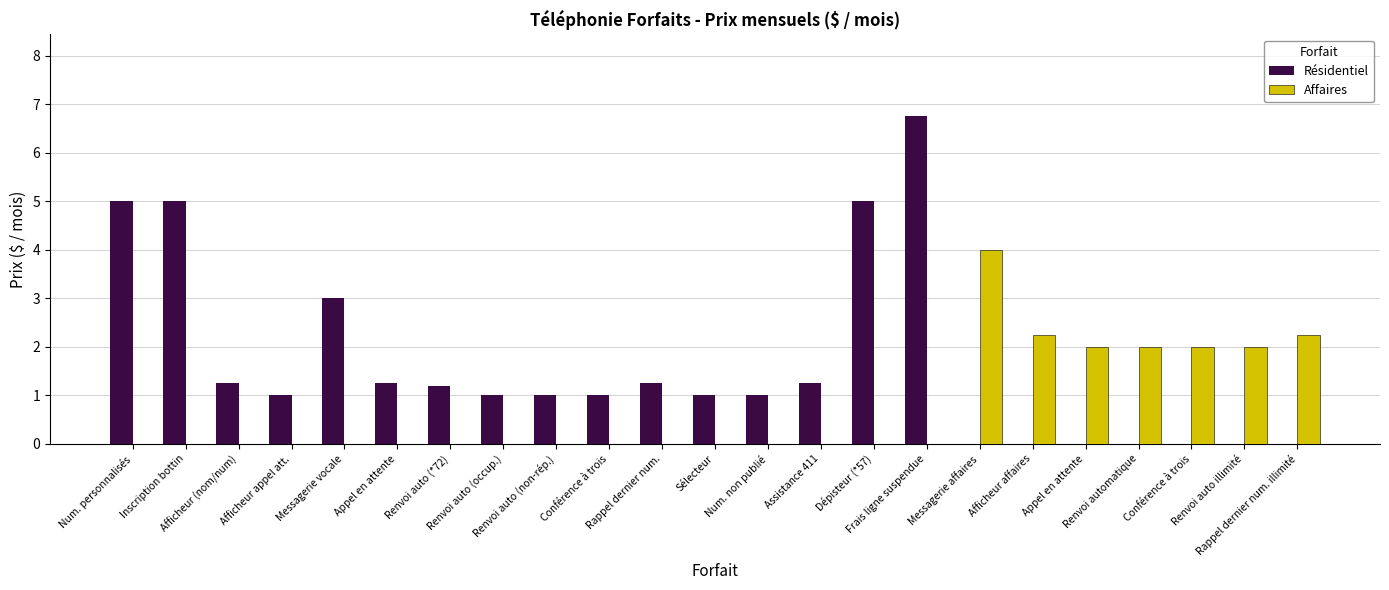

Are the bars grouped side by side (vs. stacked)?

Yes